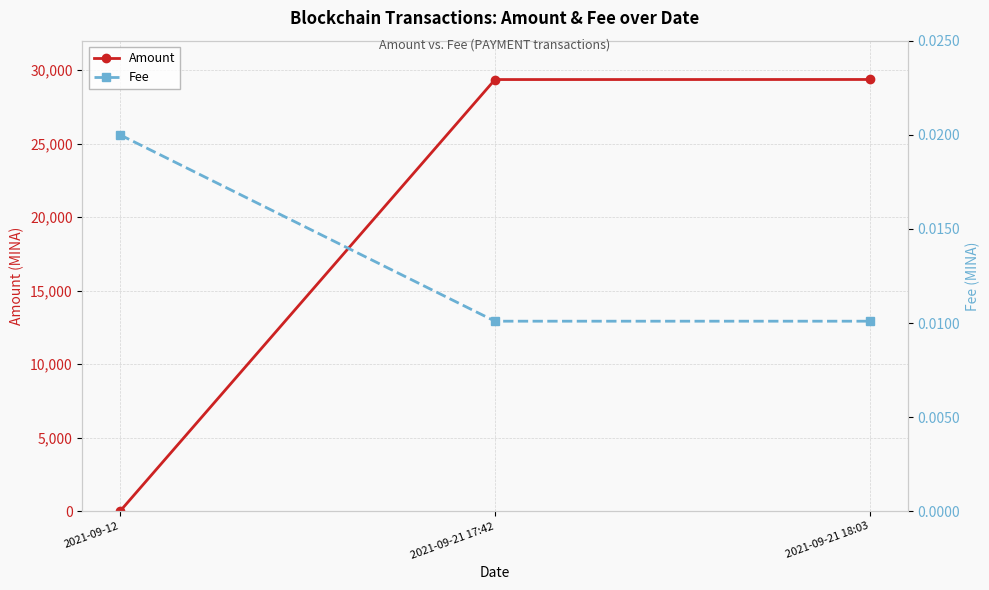

Between 2021-09-21 17:42 and 2021-09-21 18:03, which series saw the biggest shift?

Amount